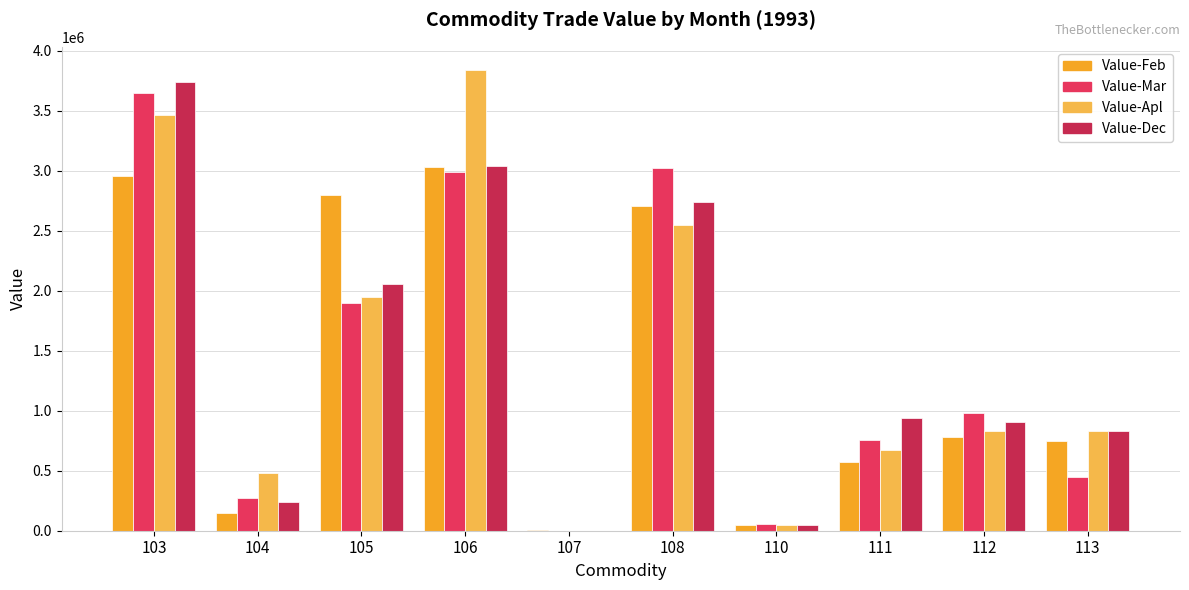

At which category is the sum across all series the highest?

103